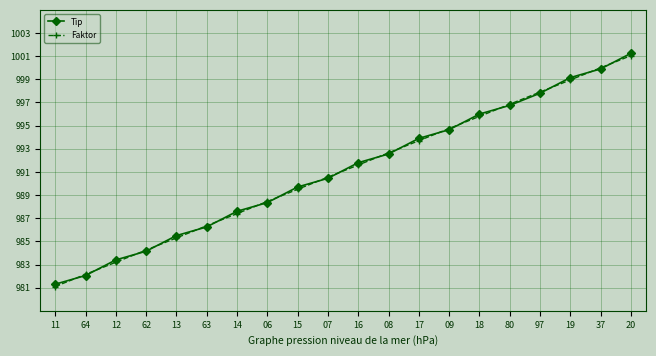

Which series ends up on top after the final intersection of Tip and Faktor?

Tip